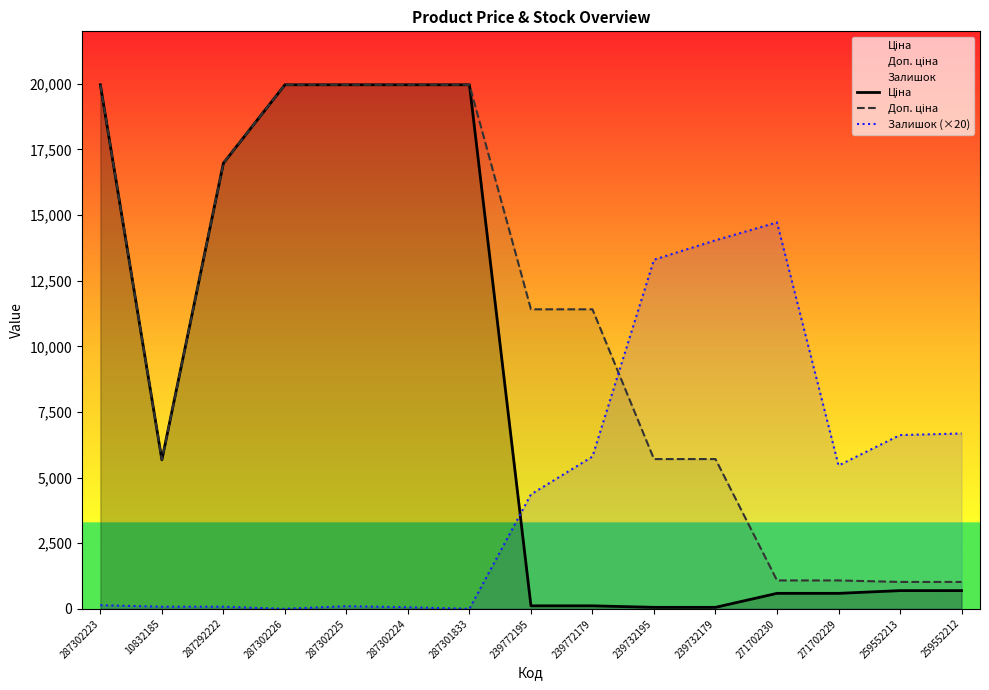

At which label is Доп. ціна closest to 10494?

239772195